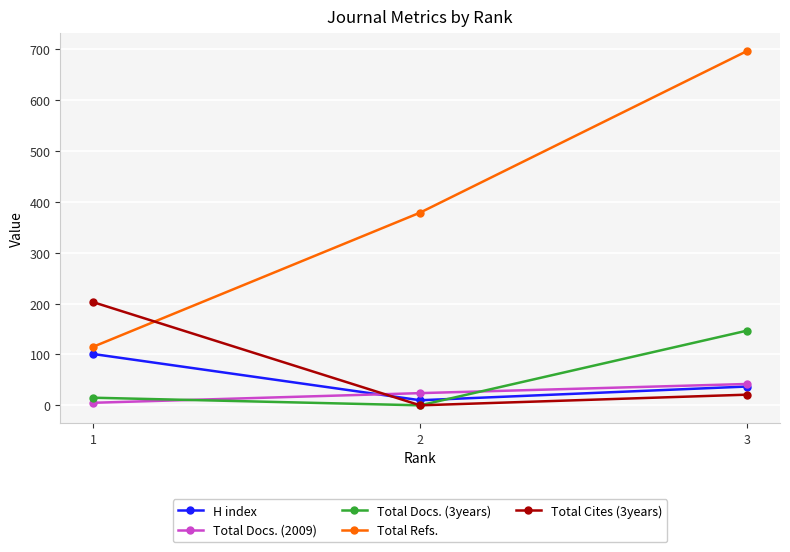

At which category does the chart reach its peak across all series?

3